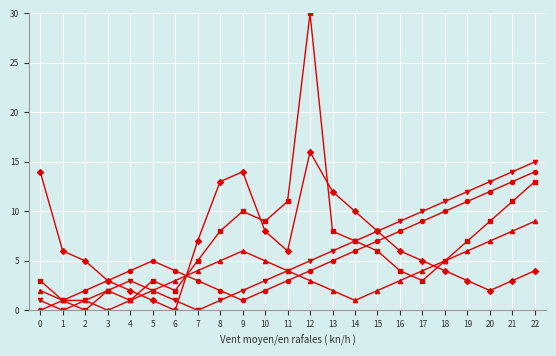

At which category does the chart reach its peak across all series?

12